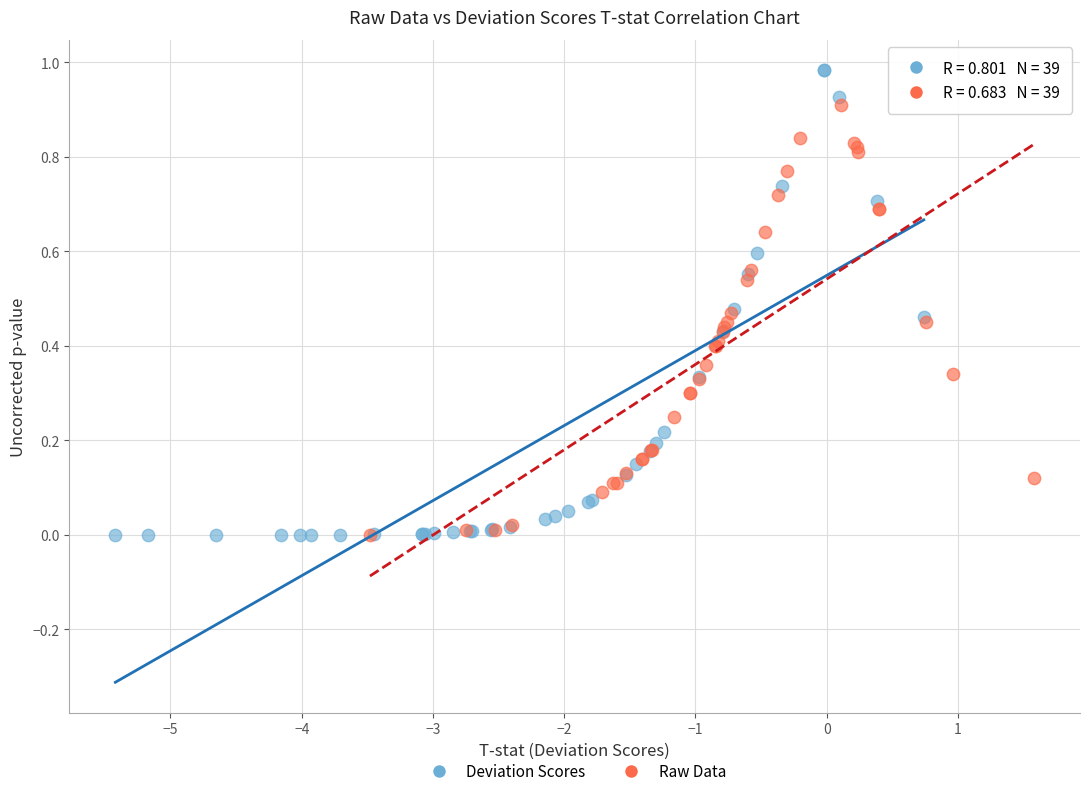

Which series contains the highest Y value?

Deviation Scores